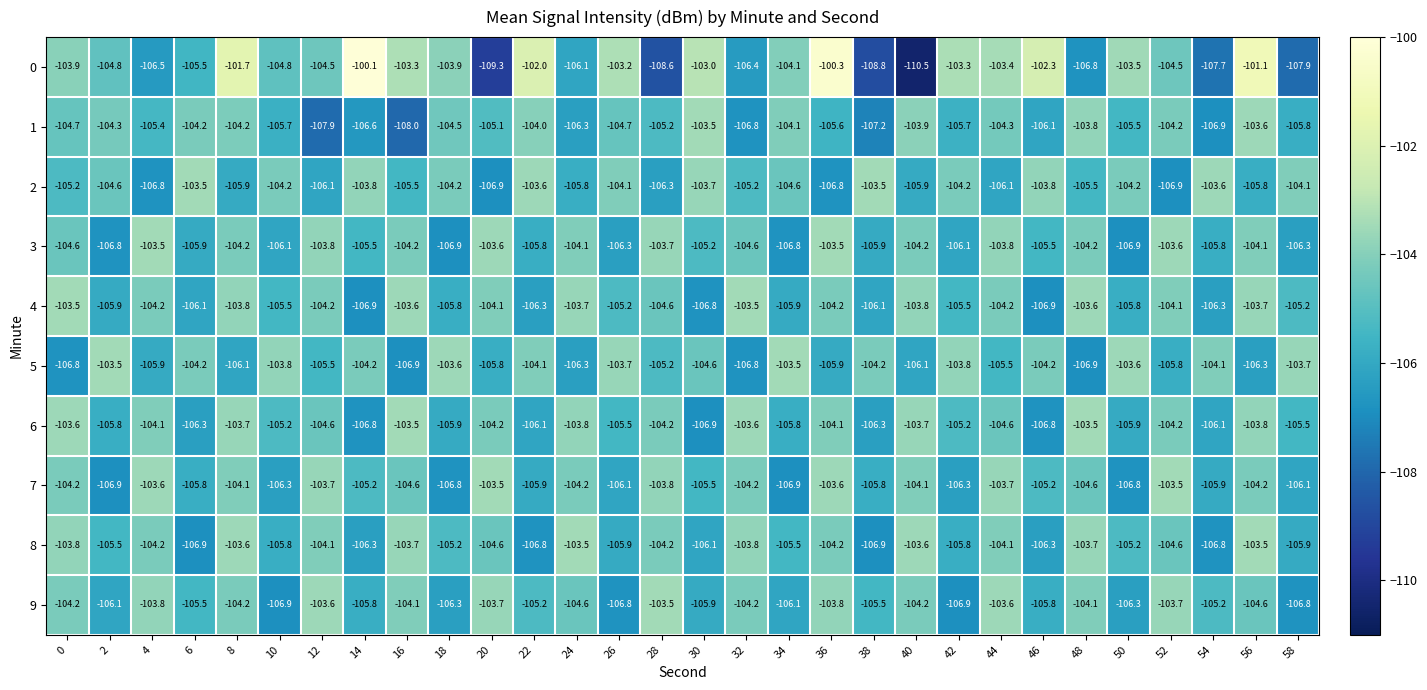

What is the sum of all 3 values?

-3151.5